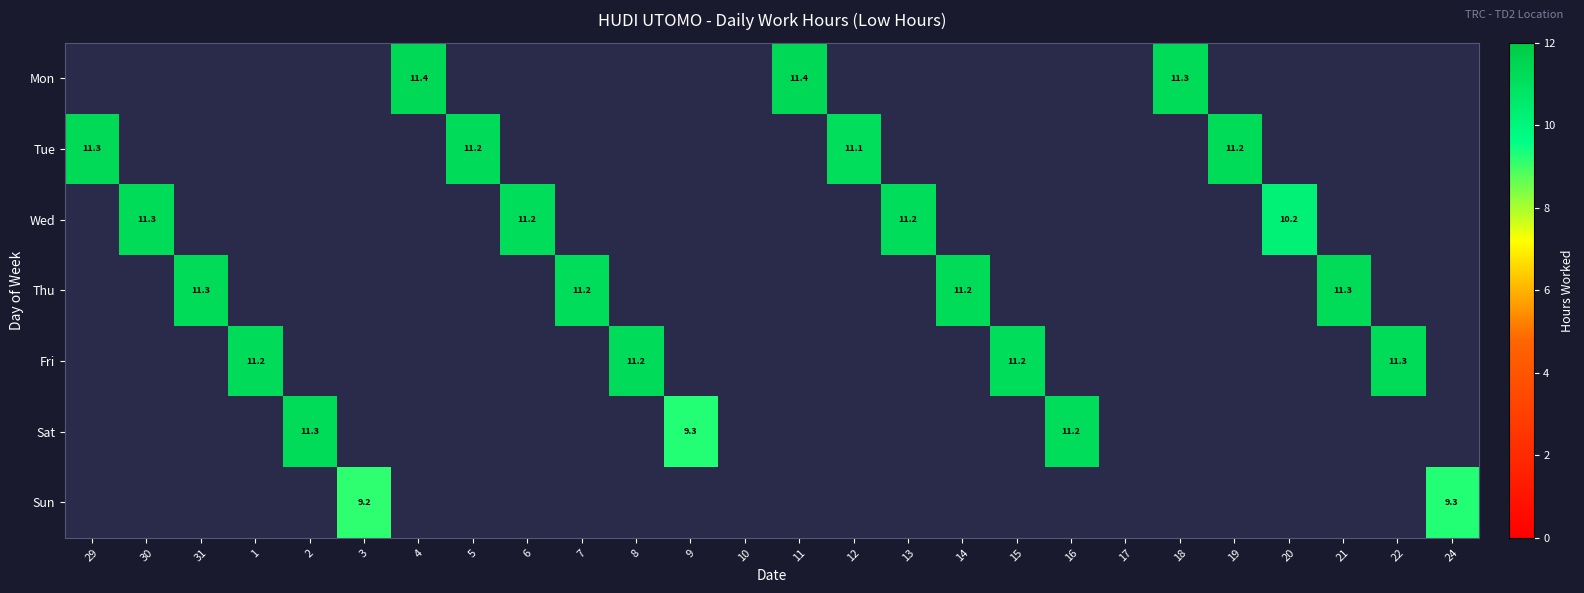

Rank the series by their maximum value, from highest to lowest.

Mon, Tue, Fri, Wed, Thu, Sat, Sun